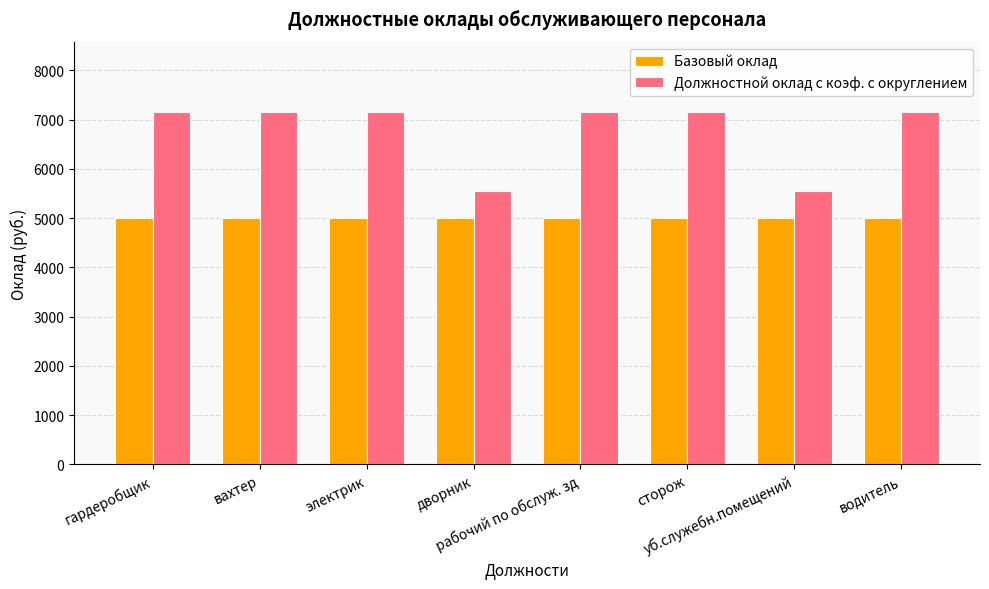

The value of Базовый оклад at вахтер is 3053. True or false?

False